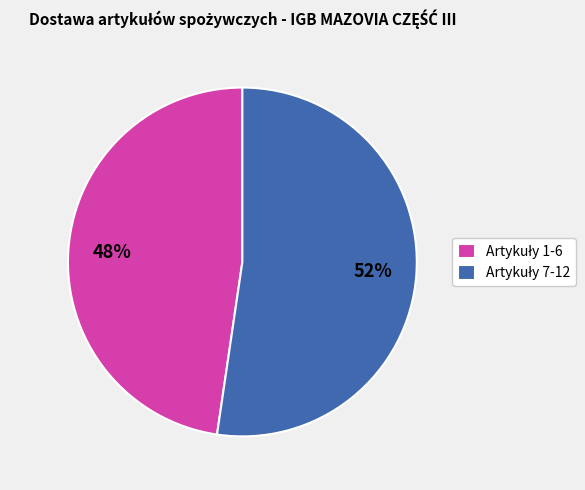

Is there a majority slice in this chart?

Yes